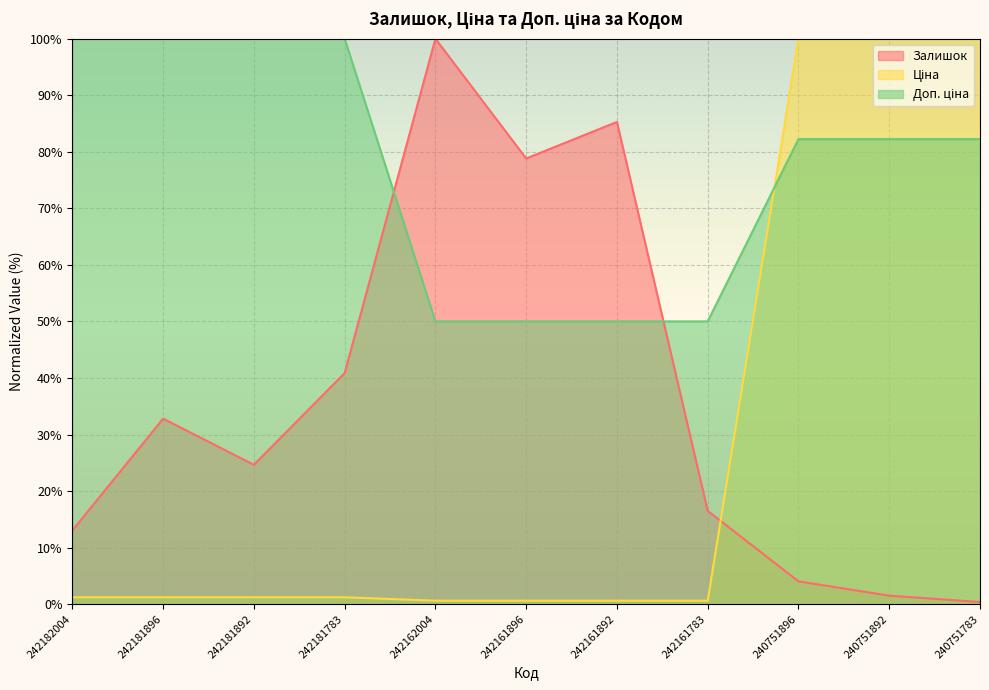

Which series changed the most between 242161783 and 240751783?

Ціна